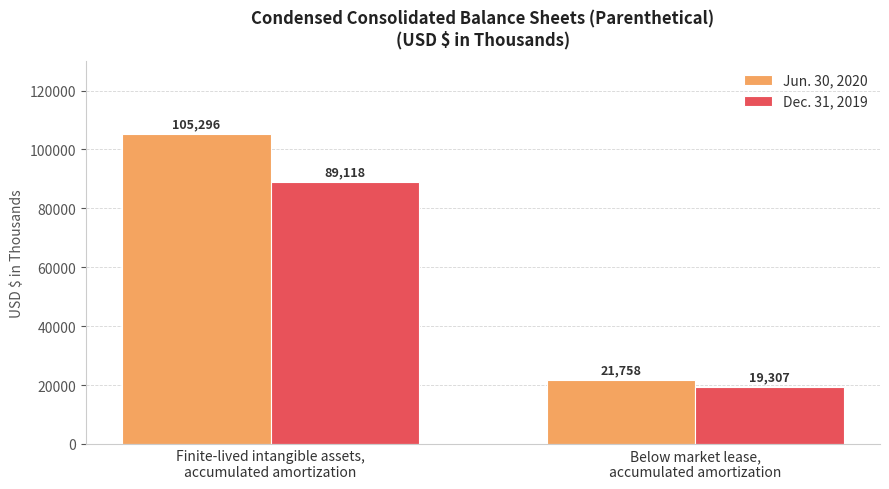

Reading left to right, transcribe all the data shown in this chart.

Jun. 30, 2020: Finite-lived intangible assets,
accumulated amortization=105296	Below market lease,
accumulated amortization=21758
Dec. 31, 2019: Finite-lived intangible assets,
accumulated amortization=89118	Below market lease,
accumulated amortization=19307